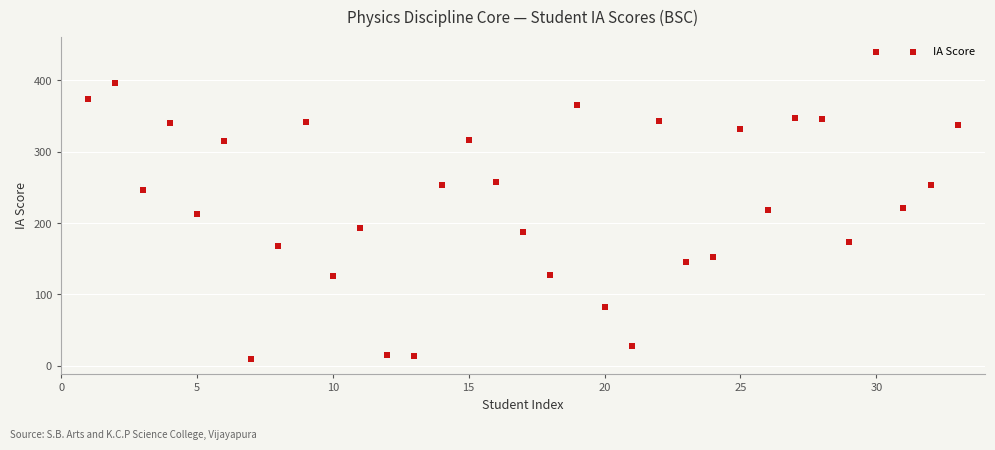

What is the range of X values (max minus min)?

32